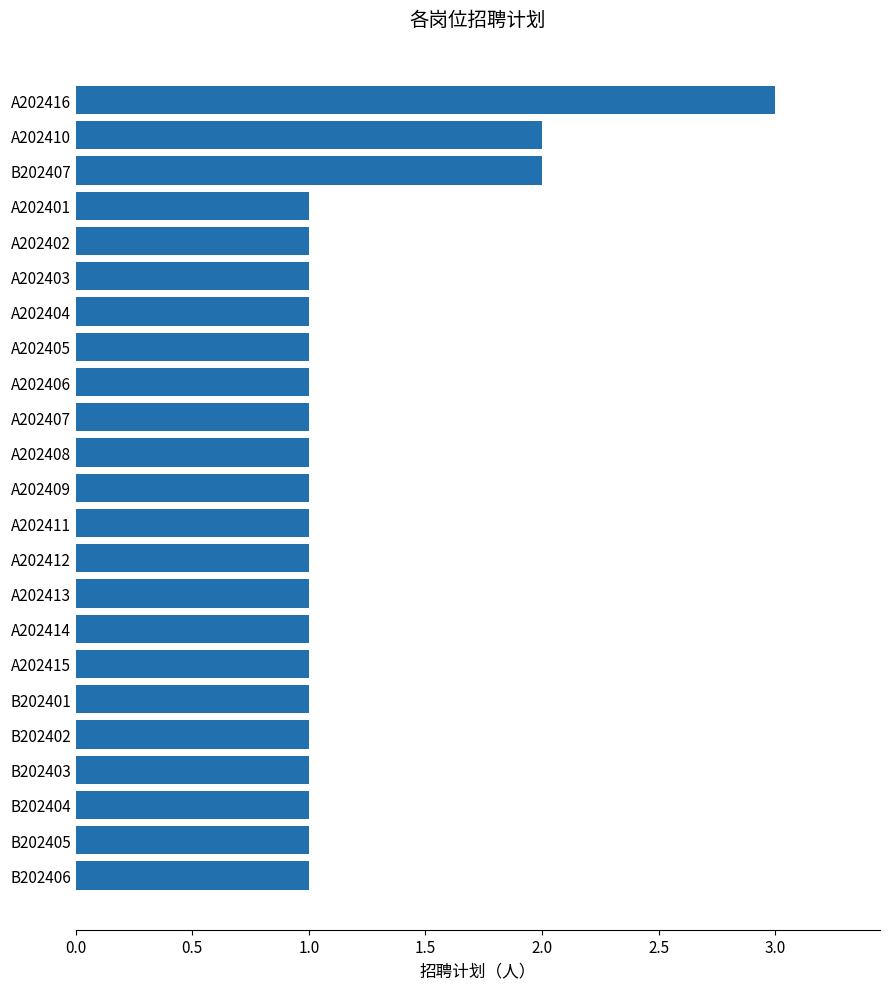

How many categories are shown in the chart?

23